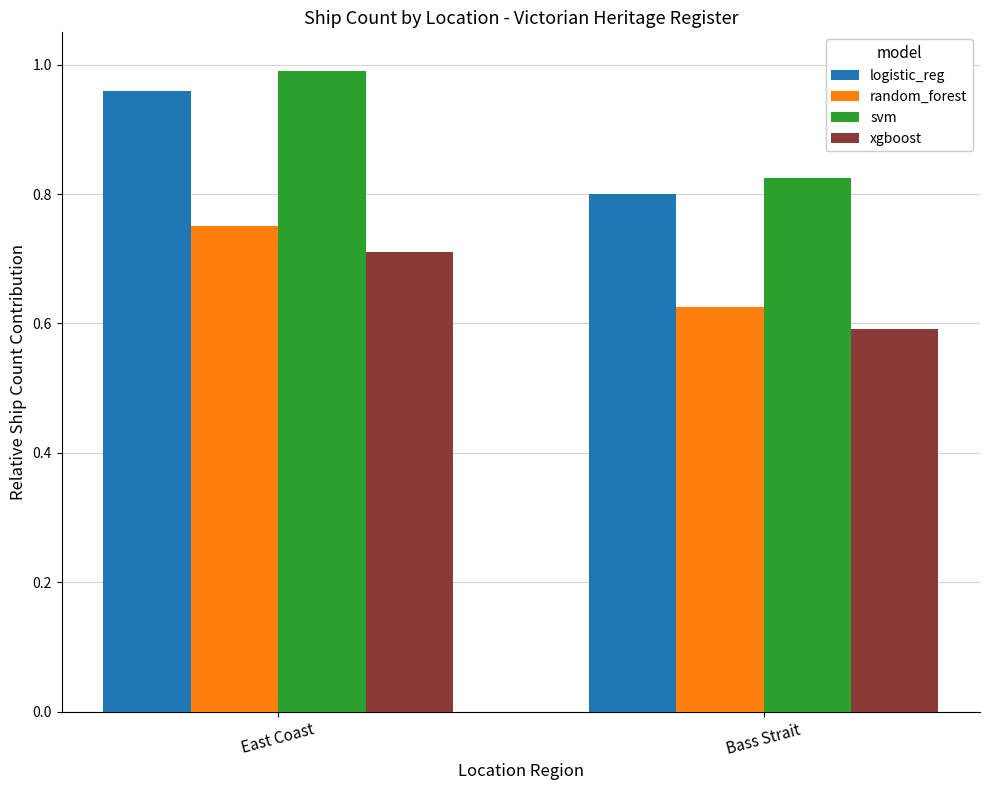

What is the label of the 1st bar from the left?

East Coast